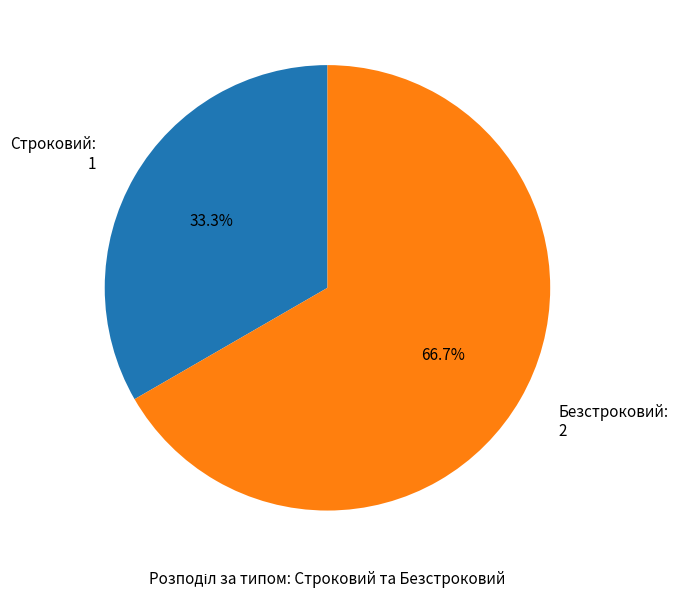

To the nearest percent, what is the difference between the Безстроковий and Строковий slice percentages?

33%